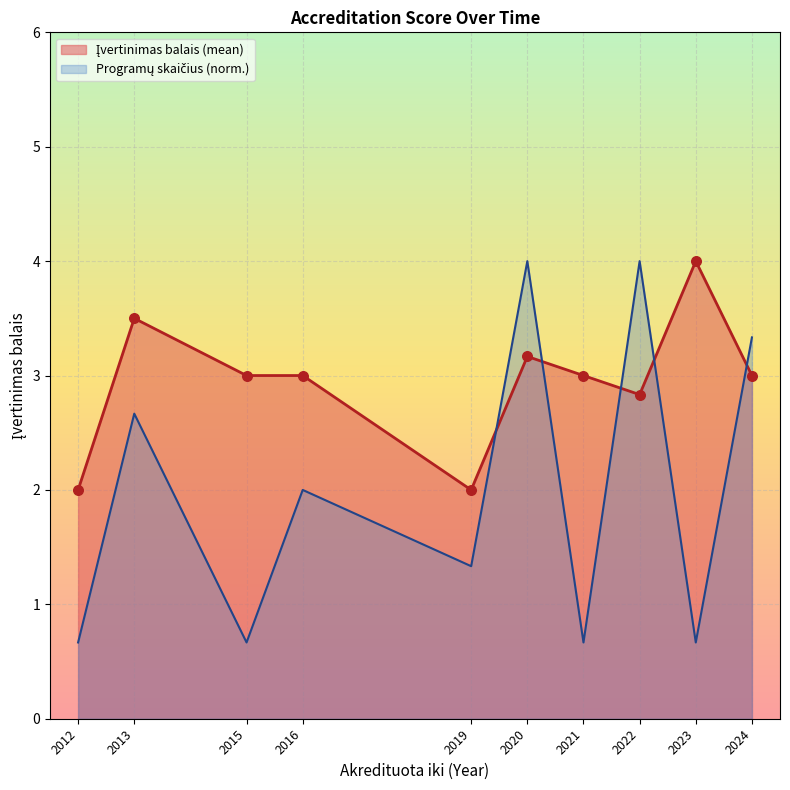

At which category is the sum across all series the highest?

2020